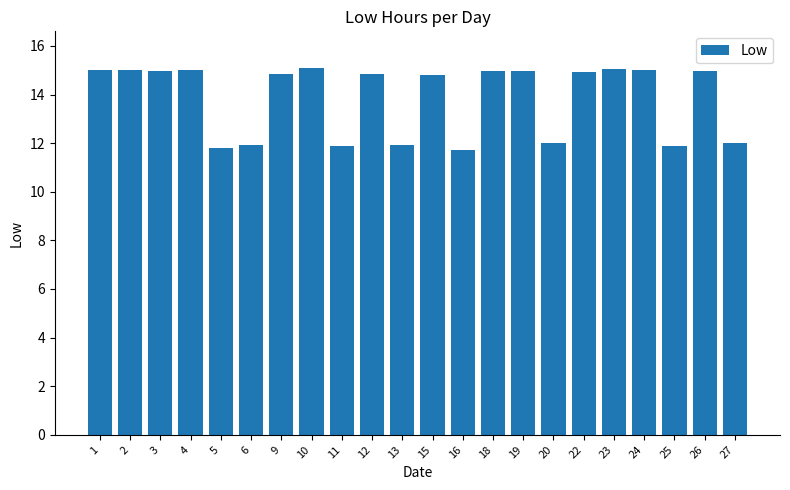

What is the greatest value displayed?

15.1